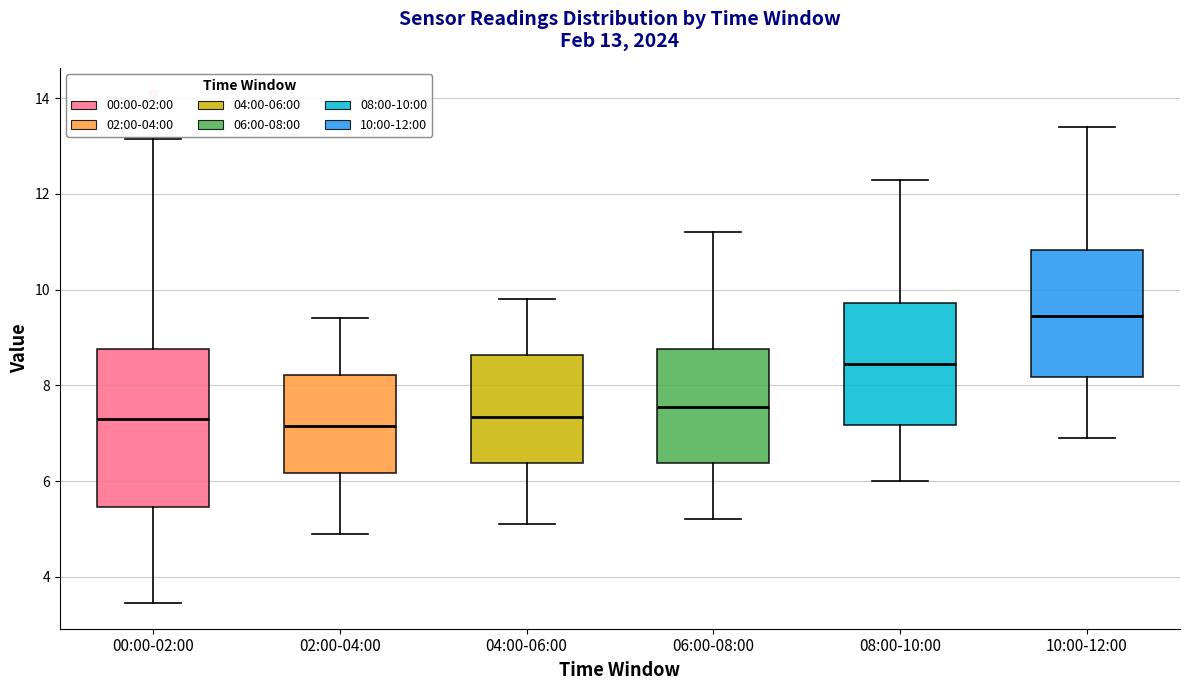

Which box has the highest median line?

10:00-12:00